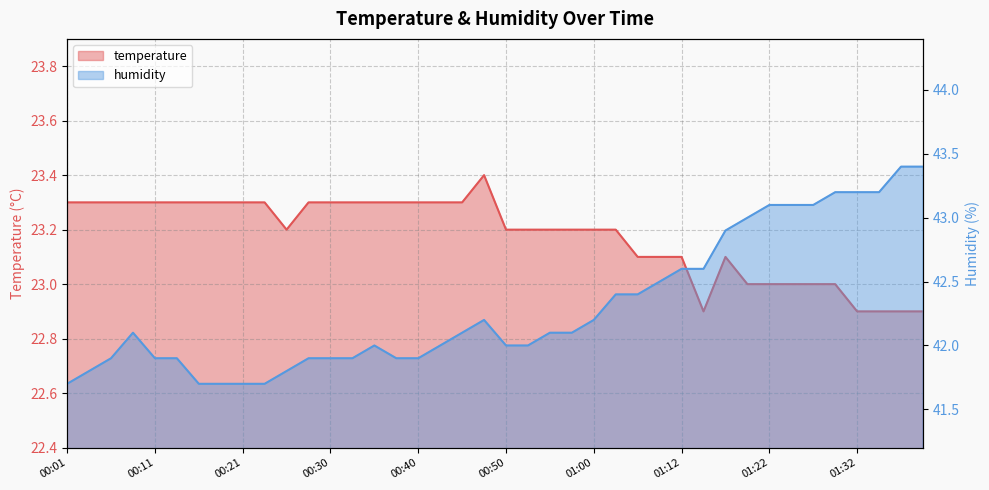

What are all the series names shown in the legend?

temperature, humidity